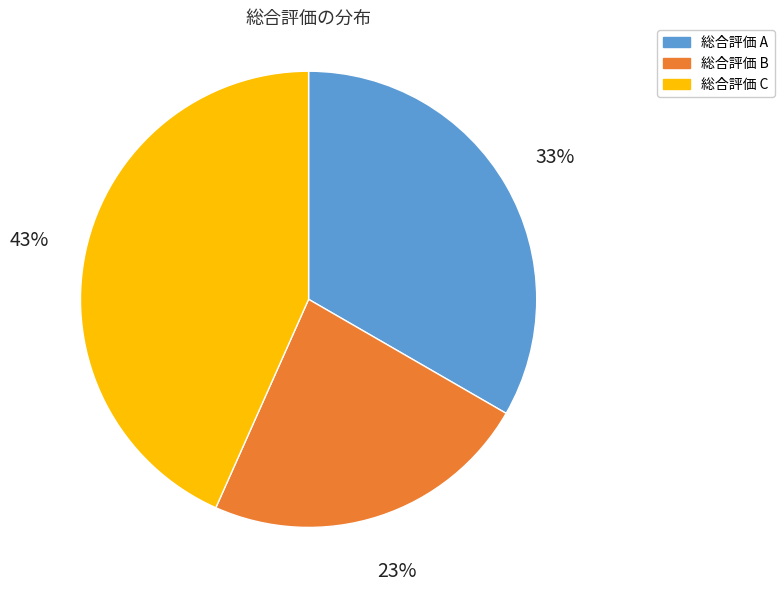

Does any single category account for the majority?

No